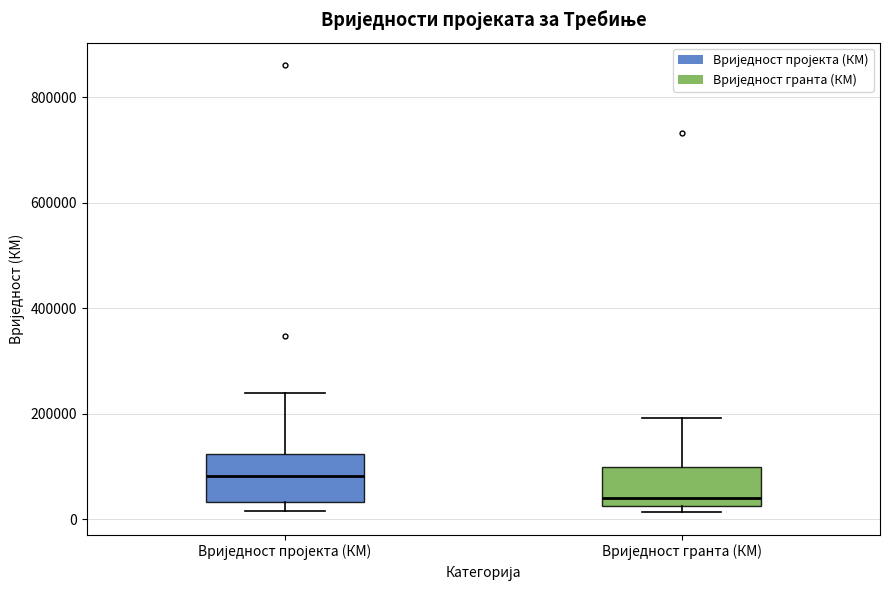

Reading left to right, read every box against the y-axis: the position of its median line, the range the box covers, and the ends of its whiskers. The values are not printed on the chart, so give them approximately, as read against the axis.

Вриједност пројекта (КМ): median 80000, box 40000 to 120000, whiskers 20000 to 240000
Вриједност гранта (КМ): median 40000, box 20000 to 100000, whiskers 20000 (just below the box's lower edge) to 200000